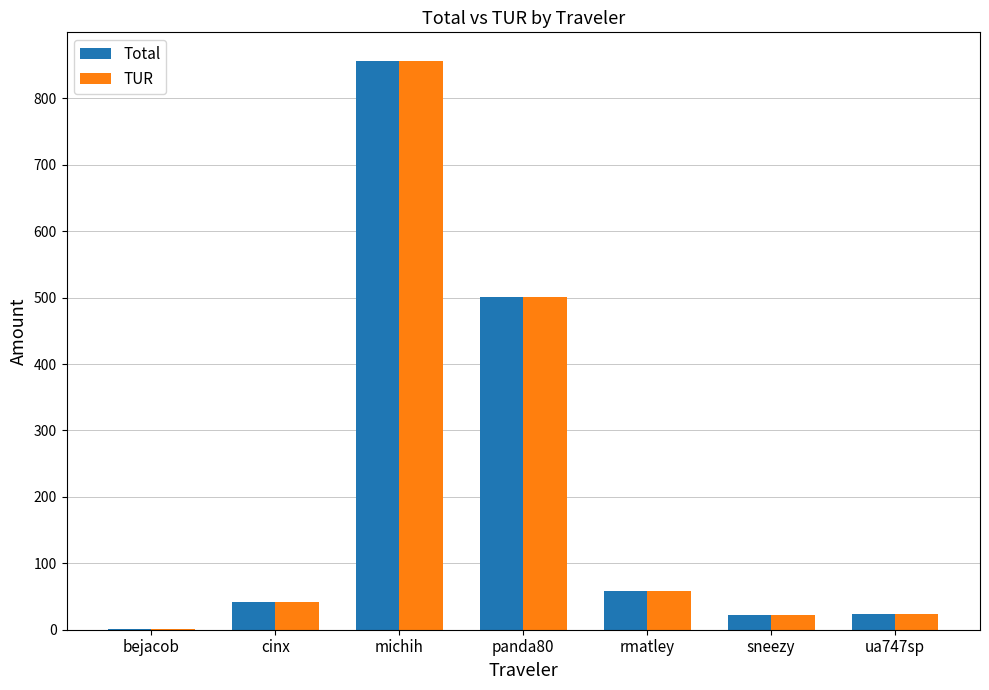

How many groups of bars are there?

7